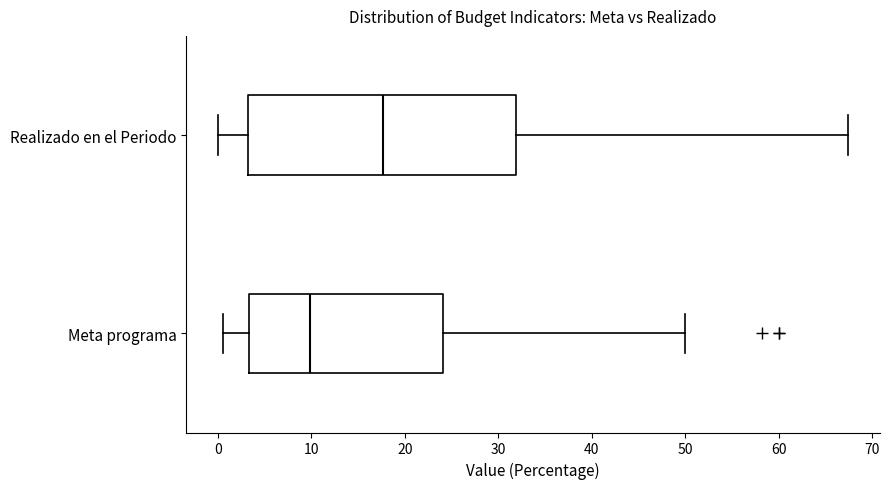

Which box's median line is the furthest to the right?

Realizado en el Periodo